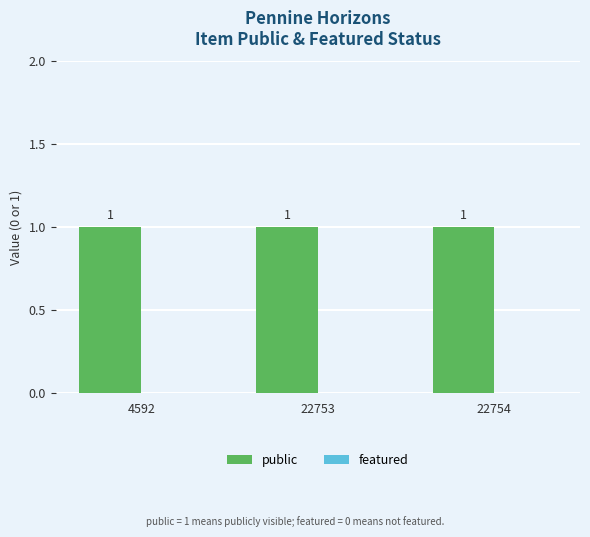

What are all the series names shown in the legend?

public, featured